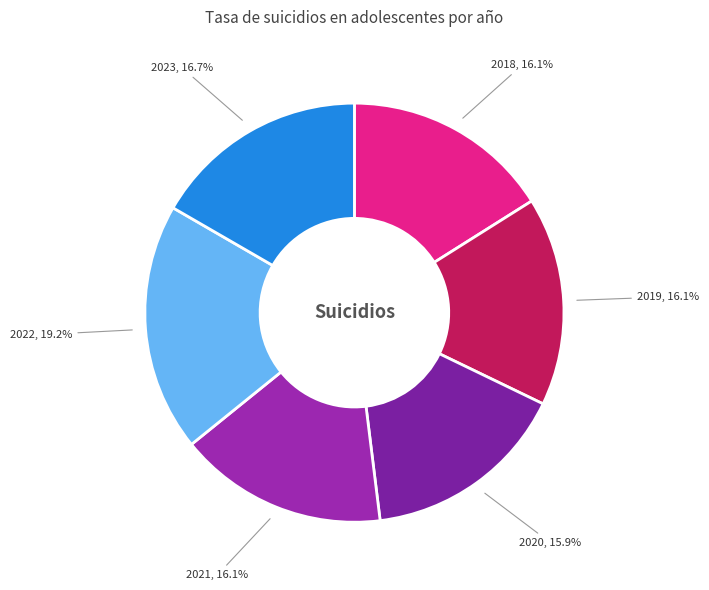

To the nearest percent, what percentage of the pie is 2021?

16%